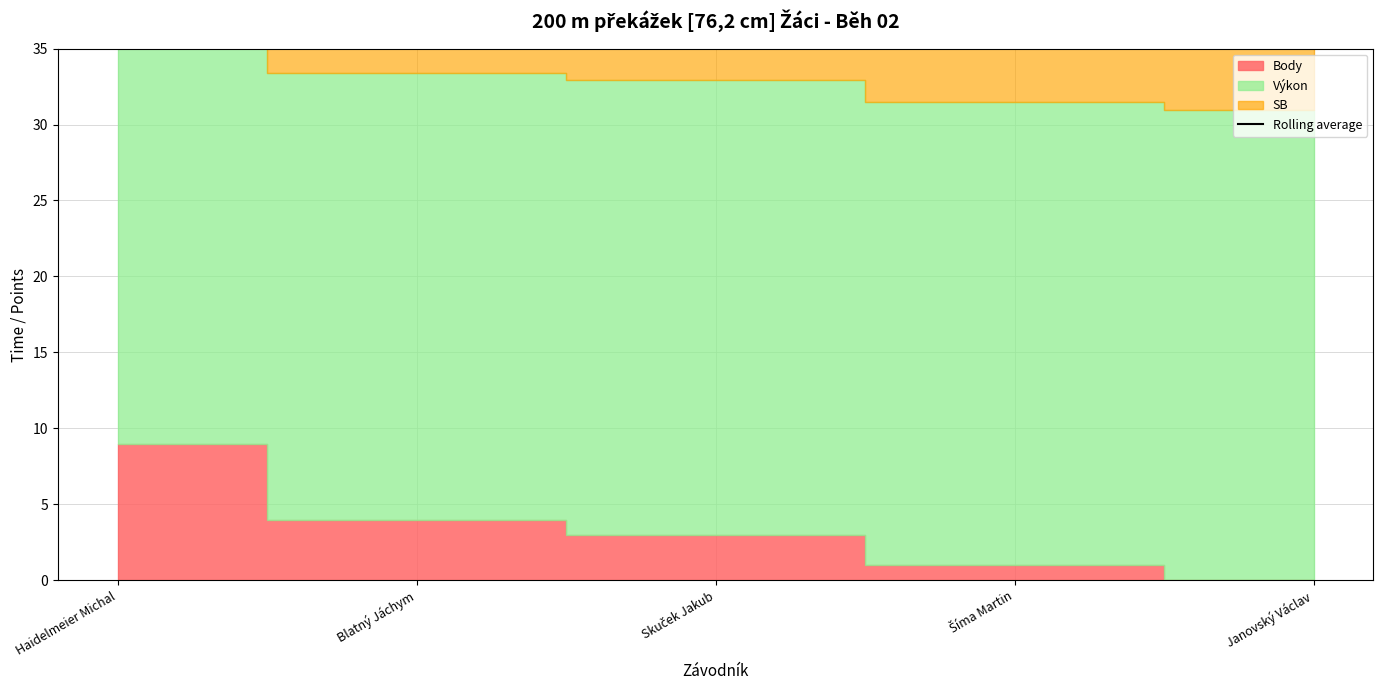

Which label corresponds to the smallest value in the chart?

Janovský Václav